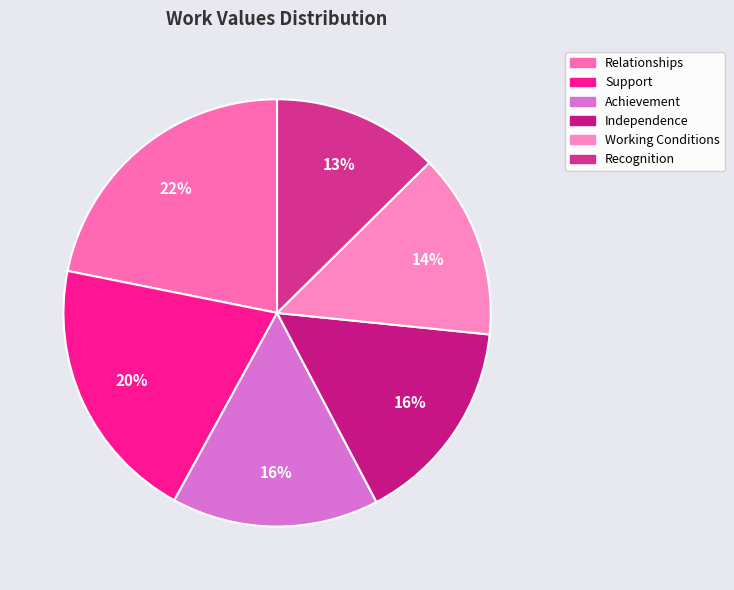

Which category has the smallest portion of the pie?

Recognition